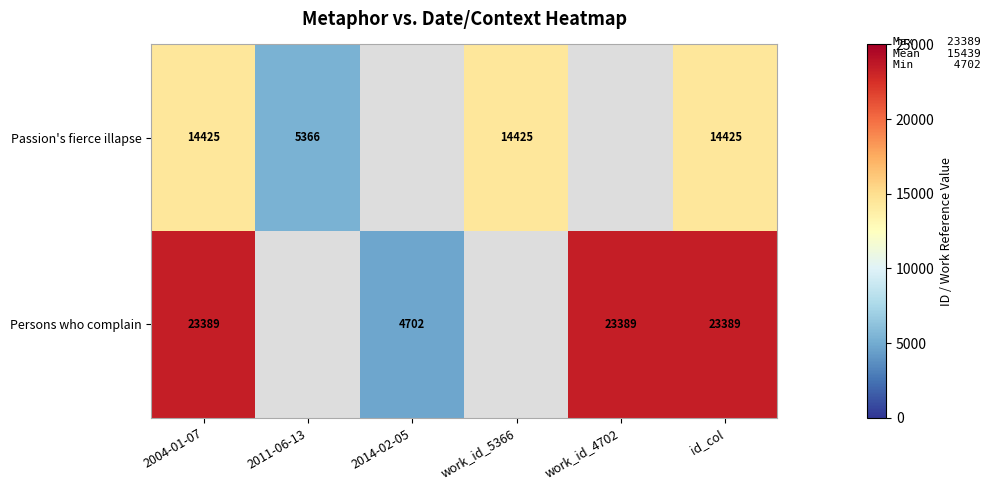

Is it true that Passion's fierce illapse equals 19745.8 at work_id_5366?

False